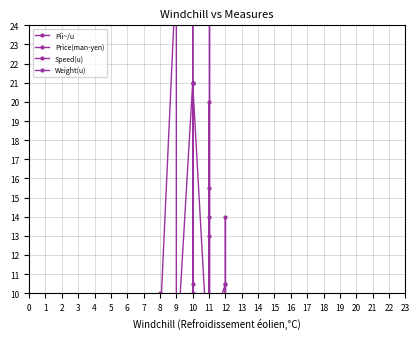

Is it true that Weight(u) equals 240.0 at 12?

True